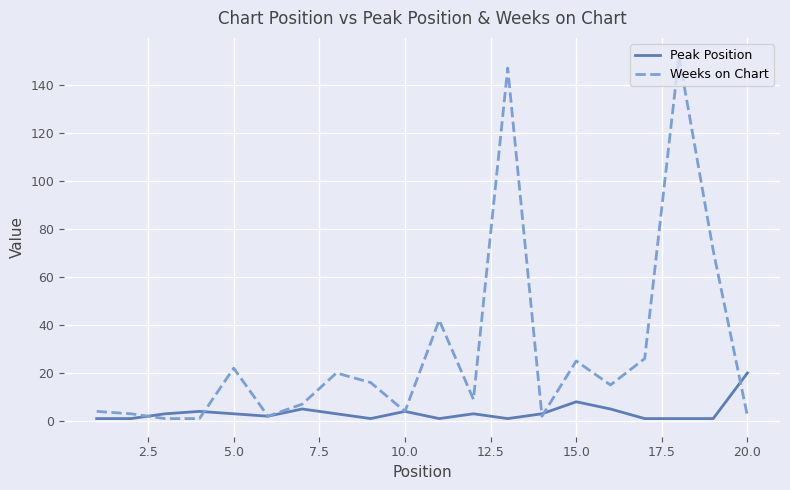

What are all the series names shown in the legend?

Peak Position, Weeks on Chart